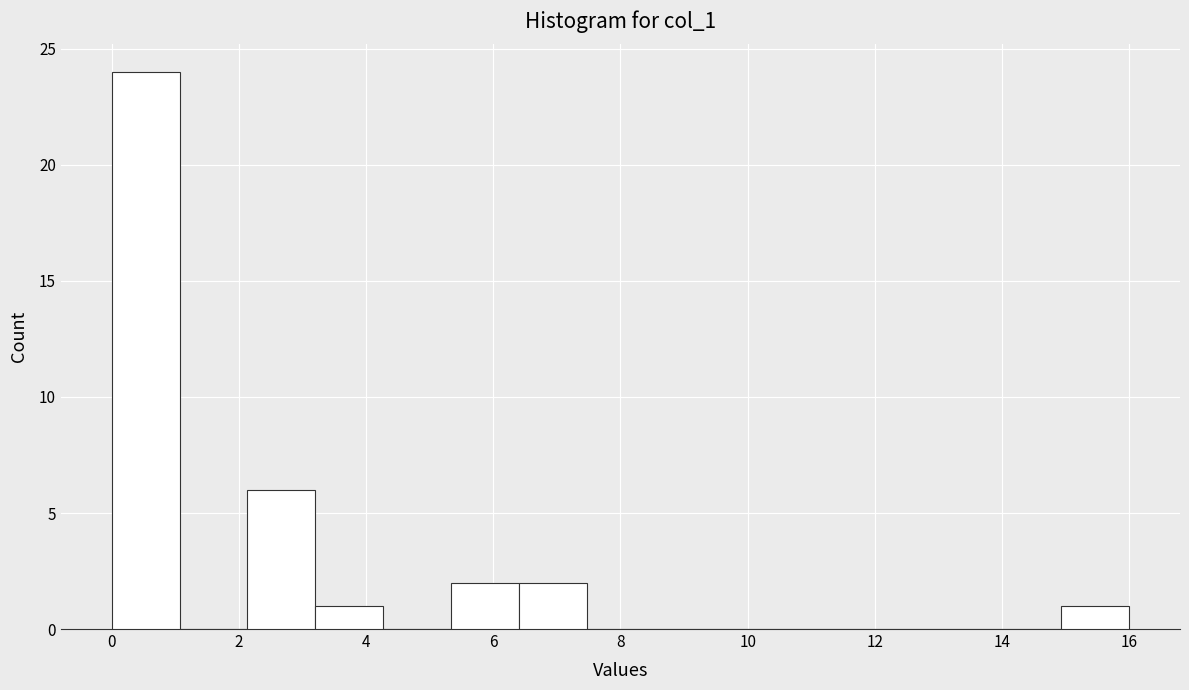

Reading left to right, list every bar in this chart as the range it spans on the x-axis followed by its height. Neither the bar edges nor the heights are printed on the chart, so give them approximately, as read against the axes.

0.0 to 1.0: 24
1.0 to 2.2: 0
2.2 to 3.2: 6
3.2 to 4.2: 1
4.2 to 5.4: 0
5.4 to 6.4: 2
6.4 to 7.4: 2
7.4 to 8.6: 0
8.6 to 9.6: 0
9.6 to 10.6: 0
10.6 to 11.8: 0
11.8 to 12.8: 0
12.8 to 13.8: 0
13.8 to 15.0: 0
15.0 to 16.0: 1